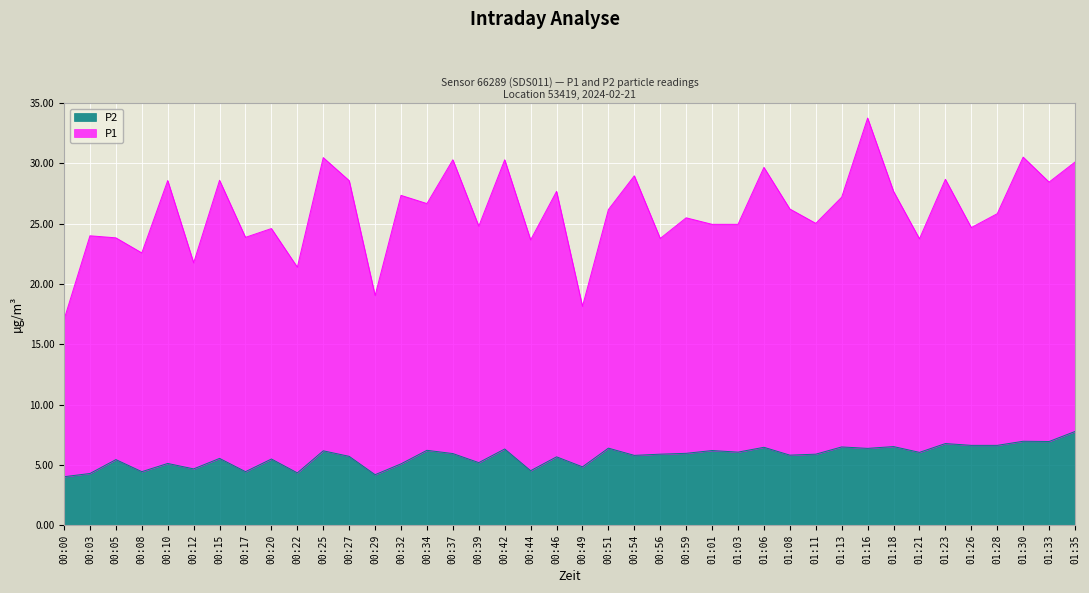

What is the label of the 4th point from the right?

01:28